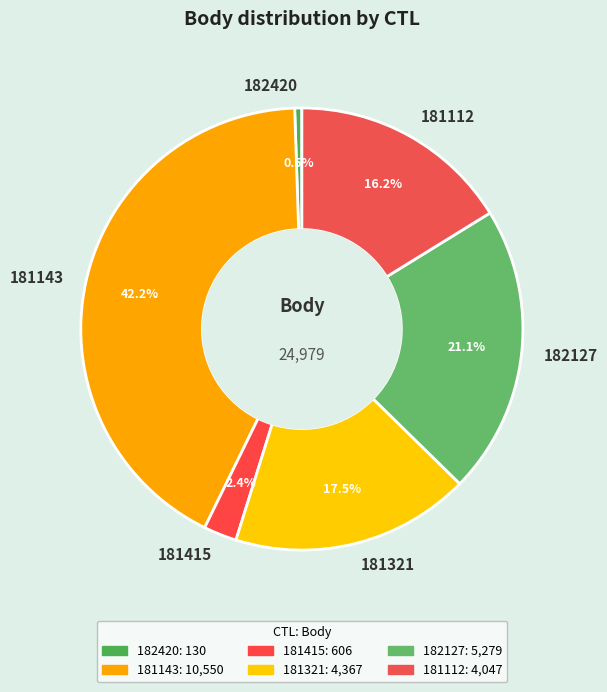

Does any single category account for the majority?

No